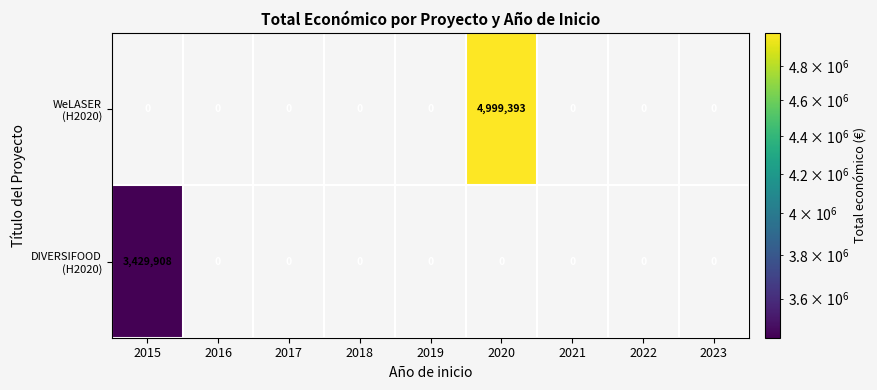

Which label corresponds to the largest value in the chart?

2020